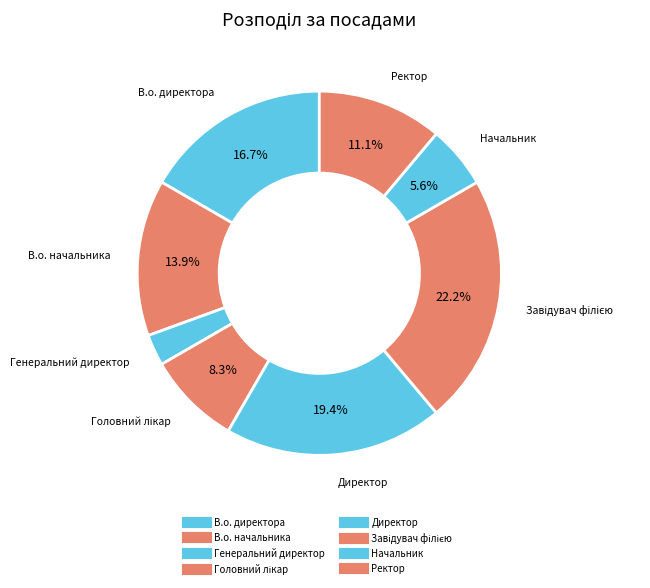

Which category has the smallest portion of the pie?

Генеральний директор